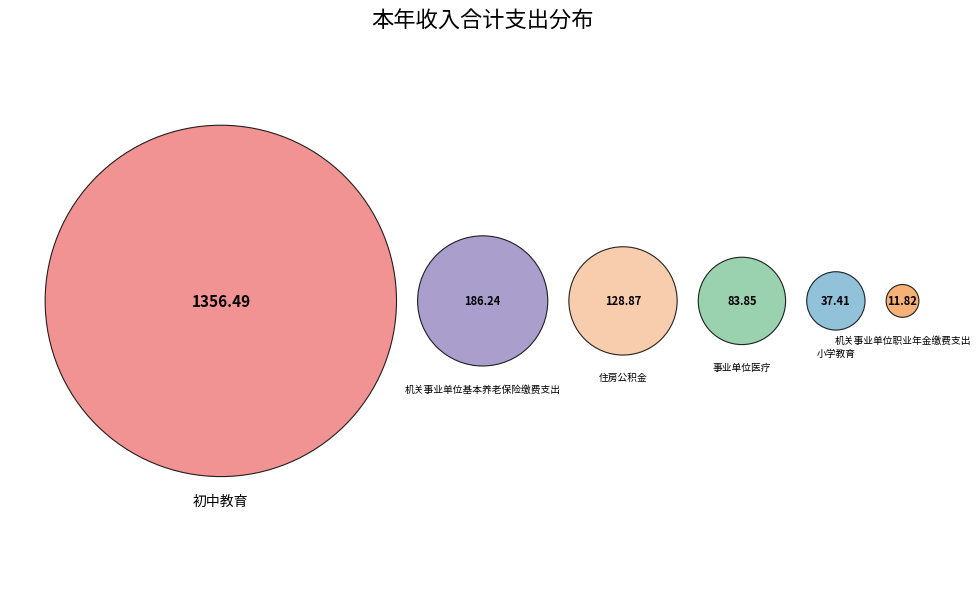

Which category has the biggest portion of the pie?

初中教育